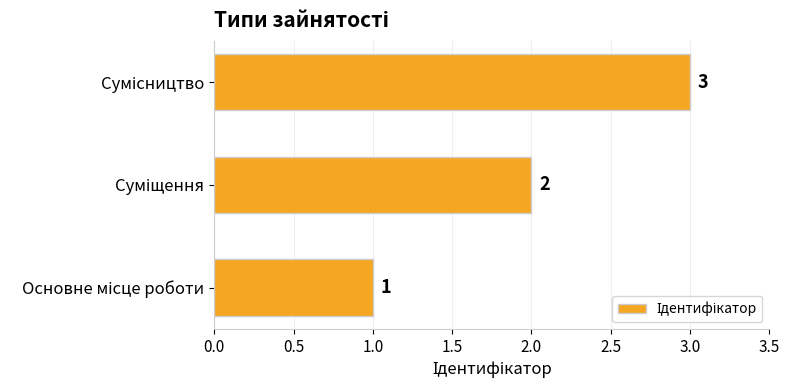

Count the values in the range 1 to 3.

3